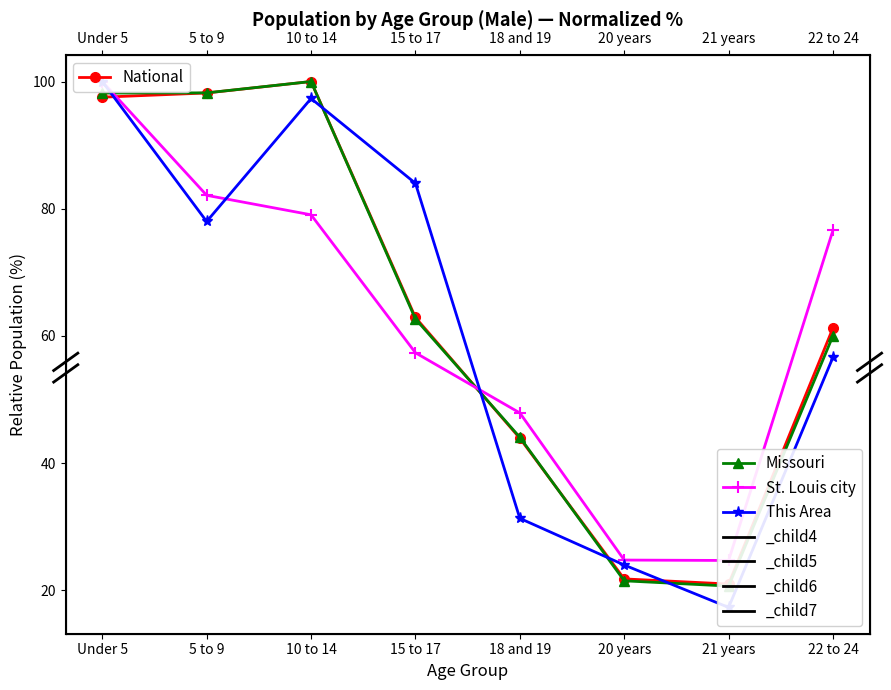

The value of National at Under 5 is 172.9. True or false?

False